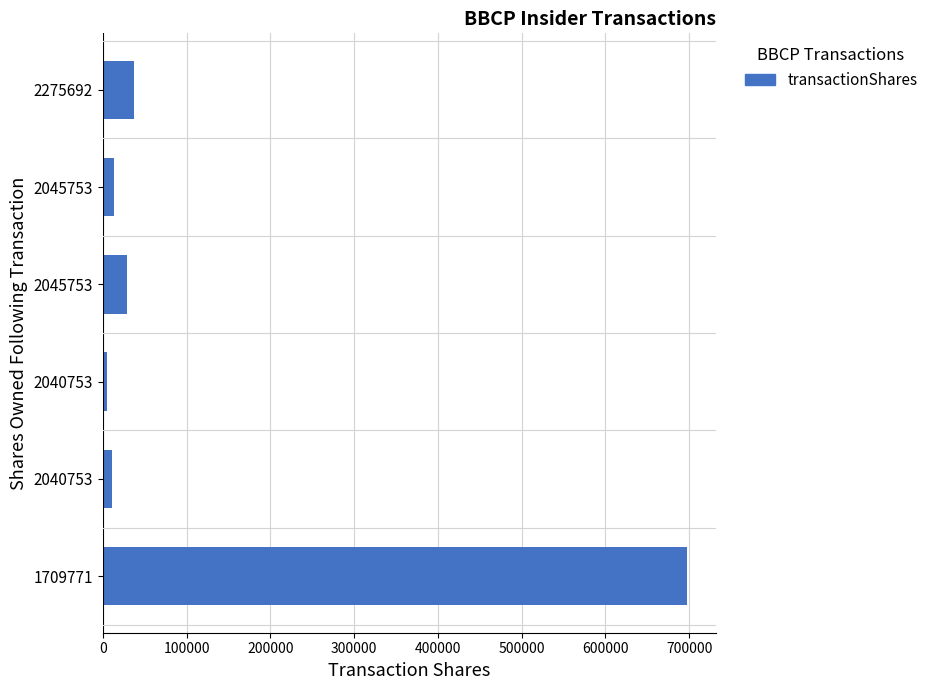

Count the number of data series in this chart.

1